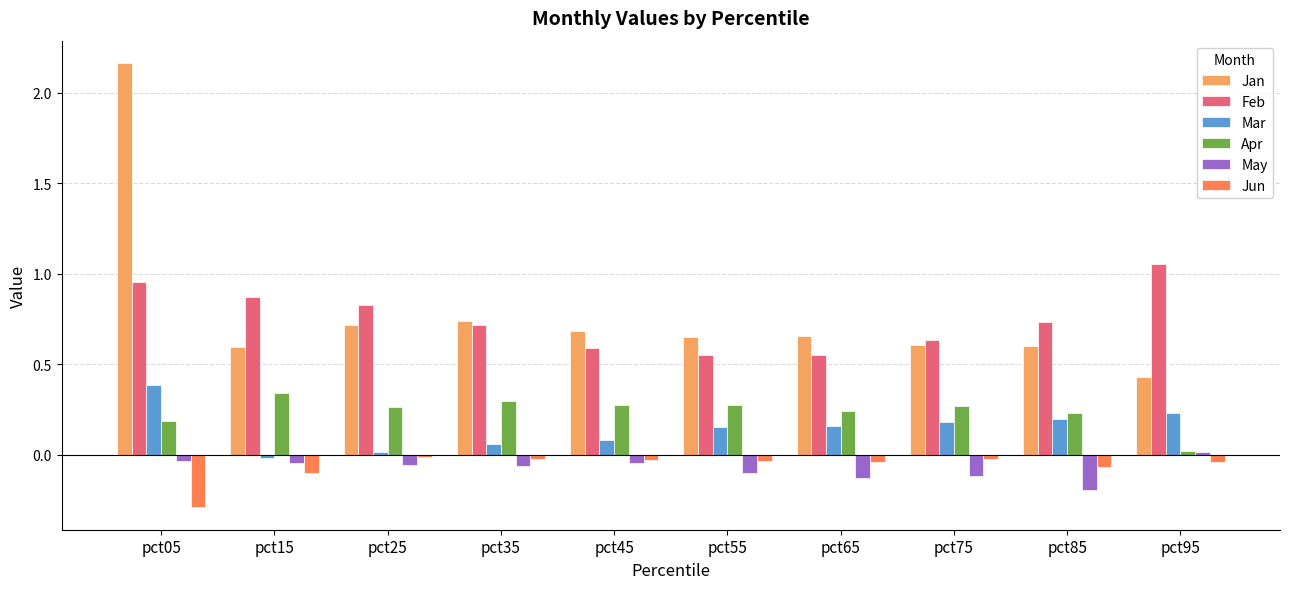

At which category does the chart reach its peak across all series?

pct05